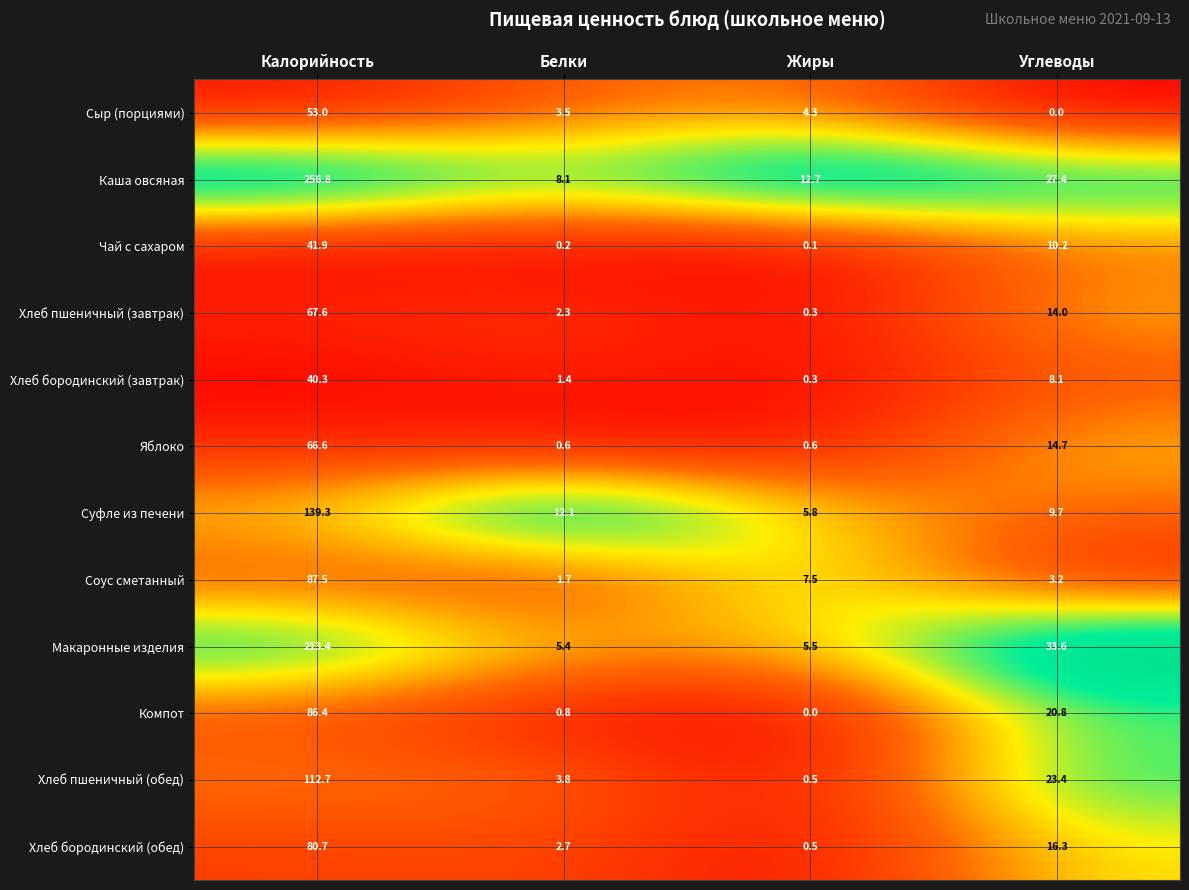

What is the difference between the maximum and minimum values in the Соус сметанный series?

85.8